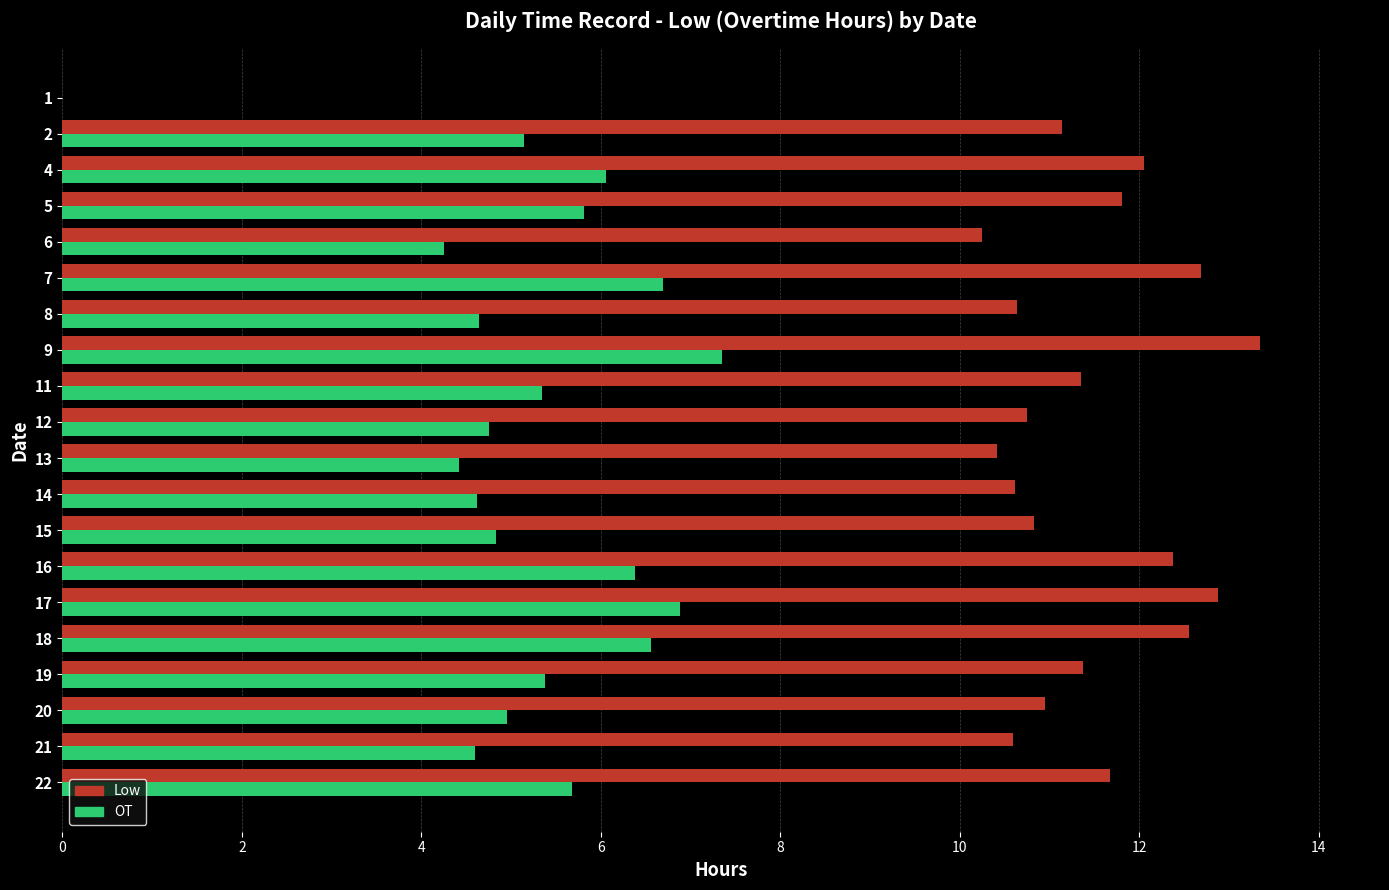

Which series has the largest total across all categories?

Low